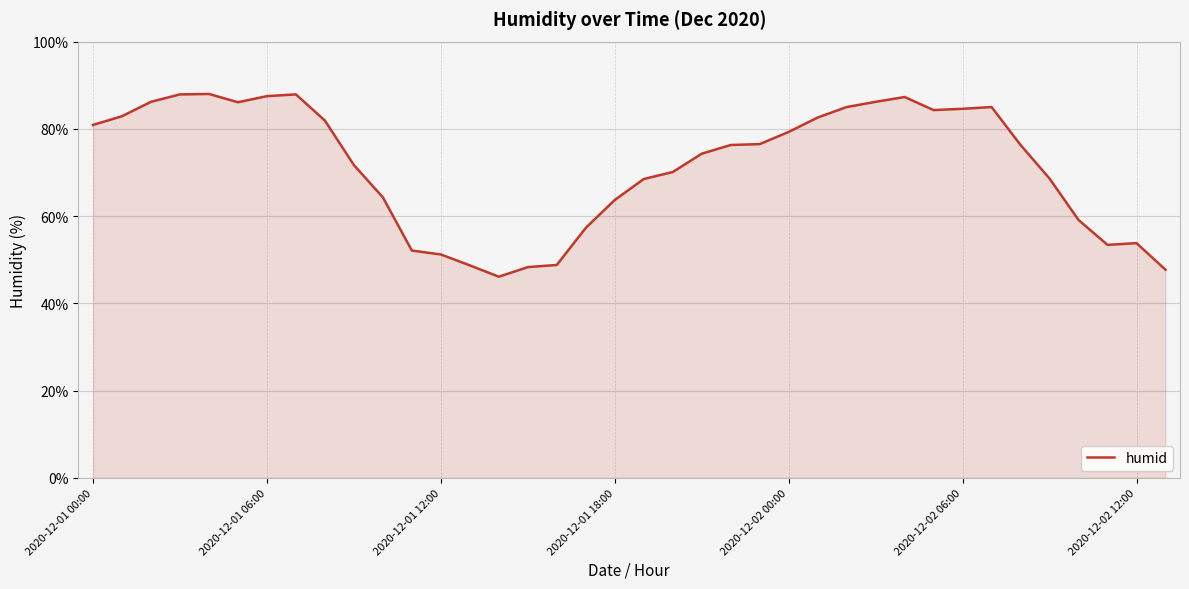

Count the number of data series in this chart.

1